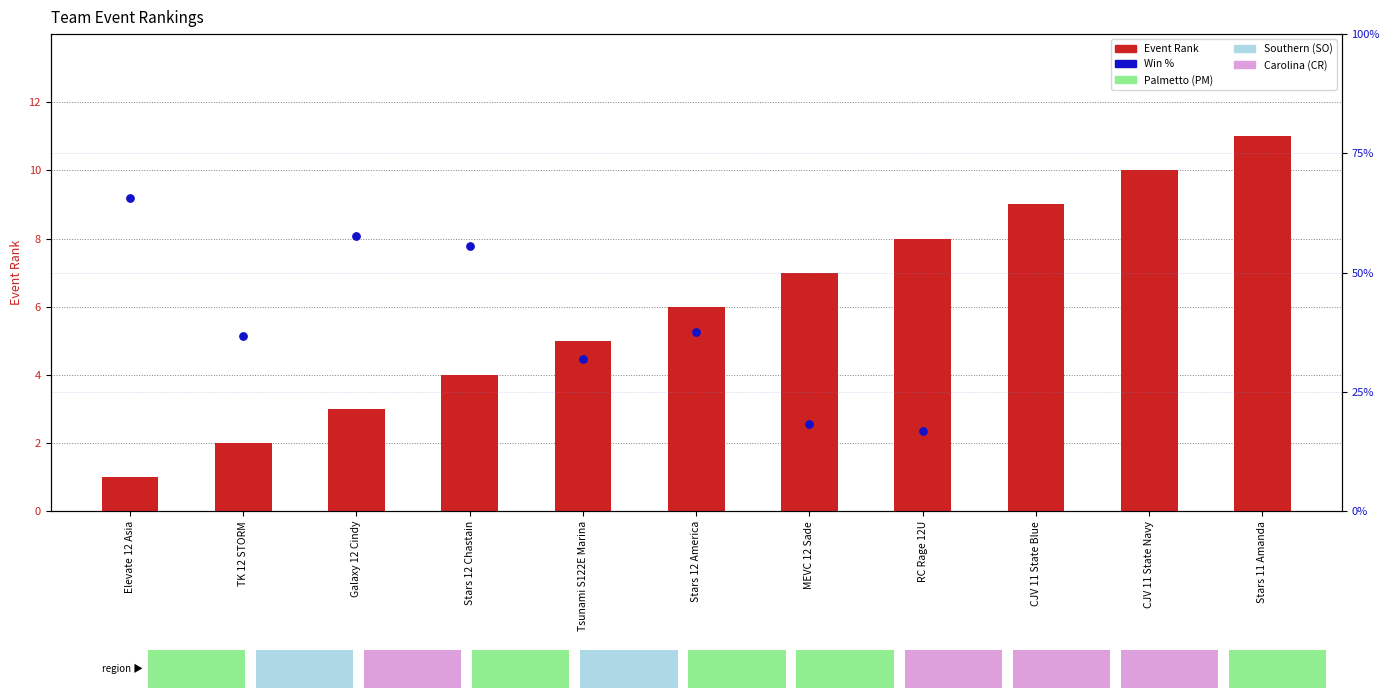

Approximately how many times larger is the value at TK 12 STORM compared to RC Rage 12U?

0.2